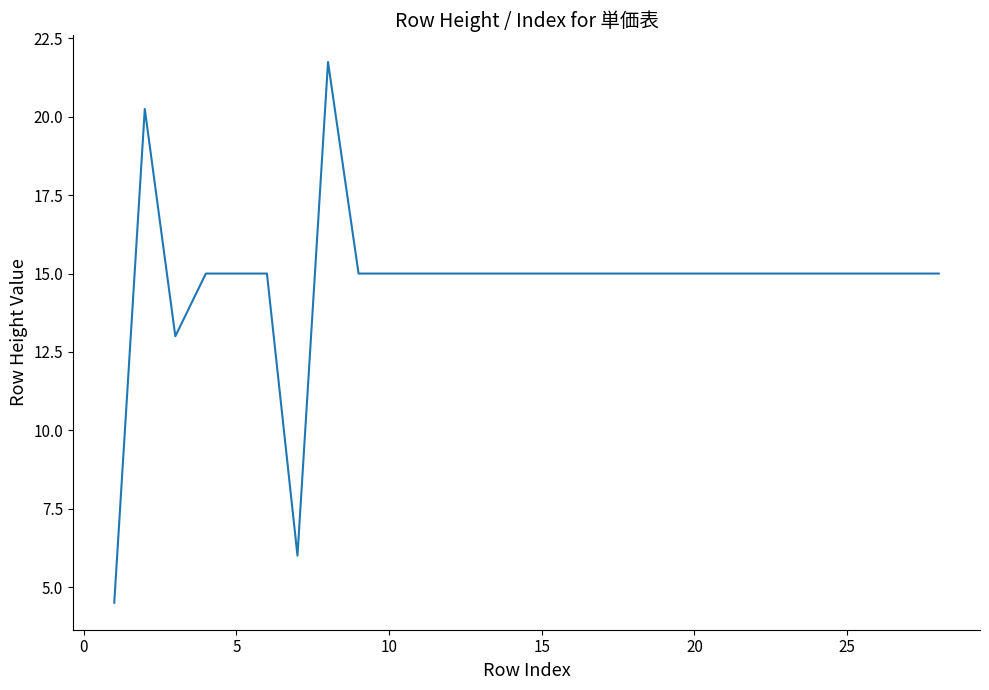

How many lines are shown in the chart?

1